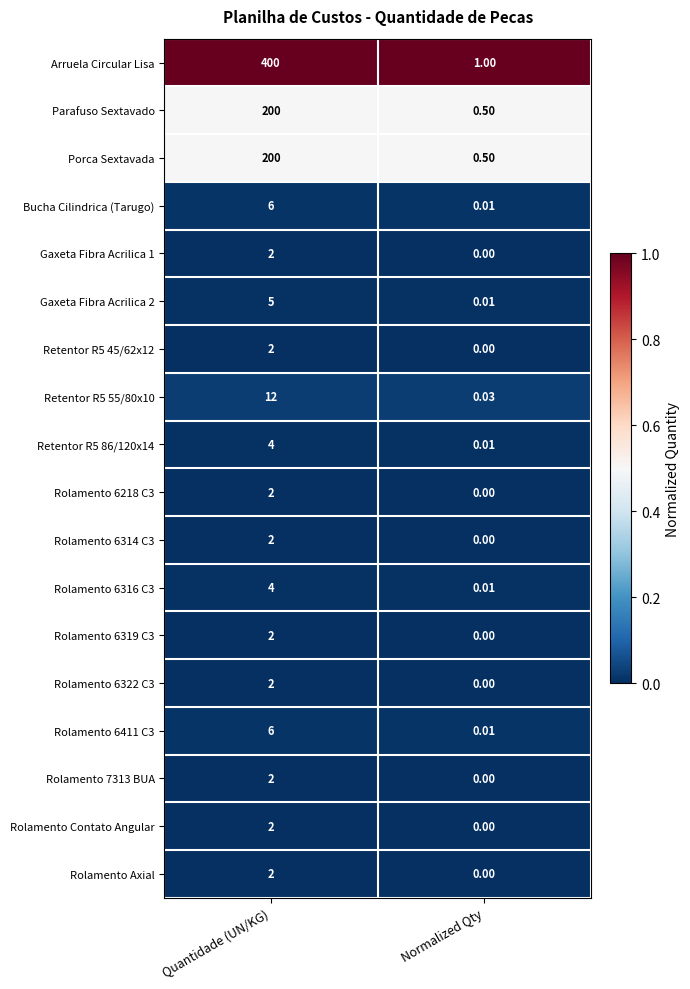

Which label corresponds to the smallest value in the chart?

Normalized Qty